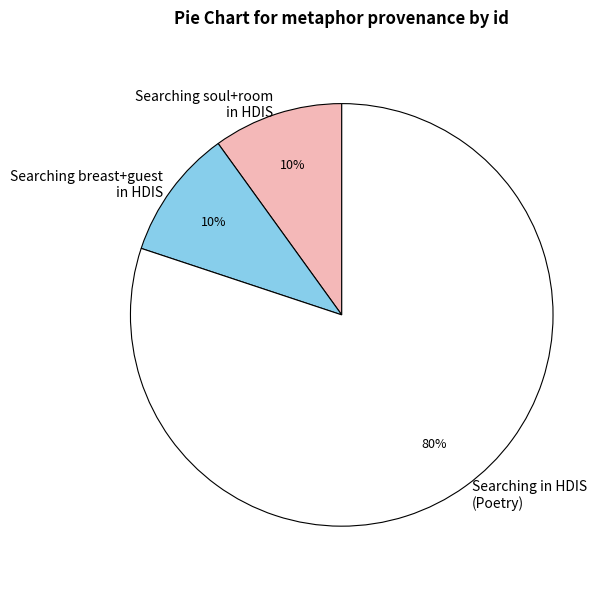

Which category has the biggest portion of the pie?

Searching in HDIS (Poetry)